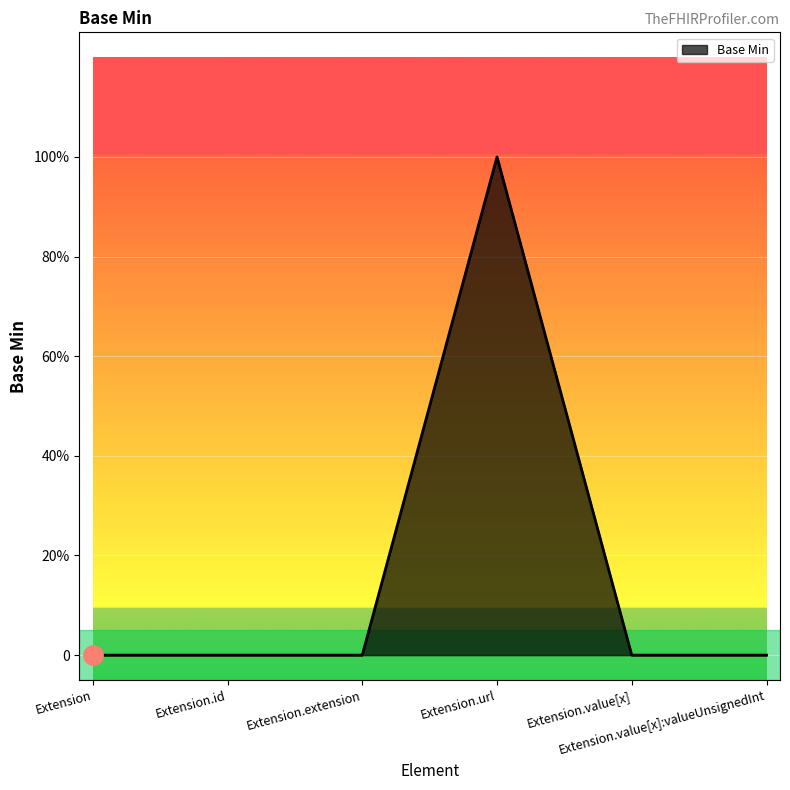

Which category has the highest value across all series?

Extension.url